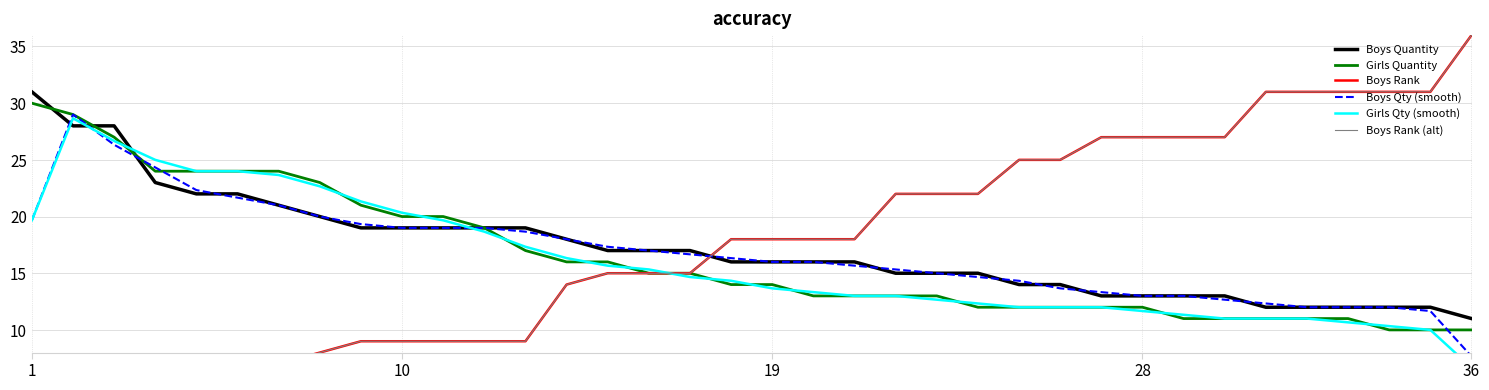

Which category has the lowest value across all series?

1